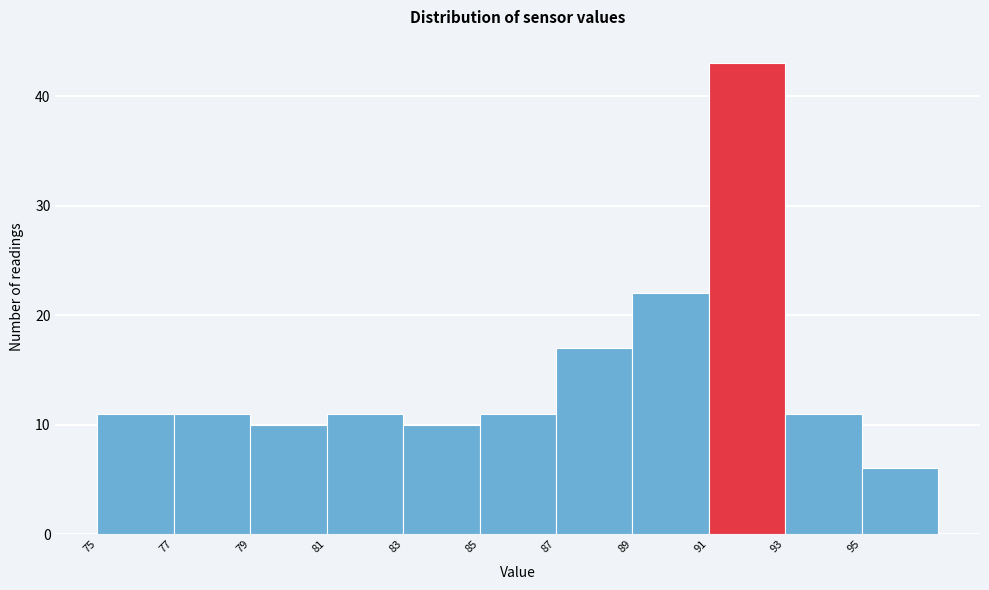

How tall is the bar that spans 75 to 77 on the x-axis? The values are not printed on the chart, so give them approximately, as read against the axis.

11